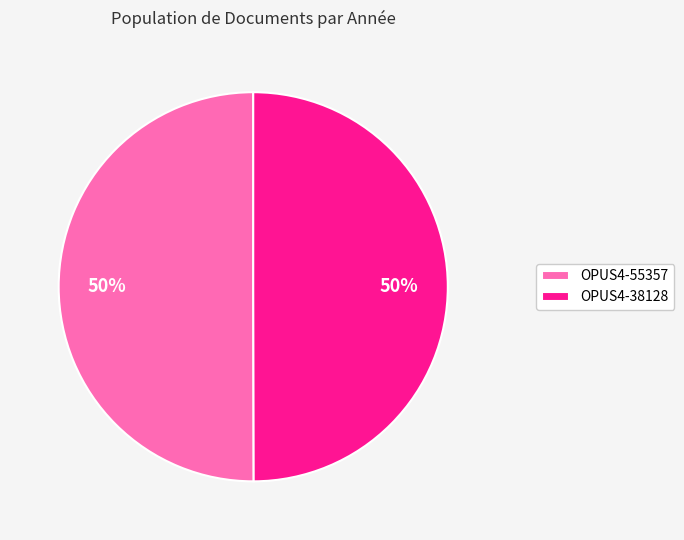

True or false: OPUS4-55357 accounts for 50% of the total.

True